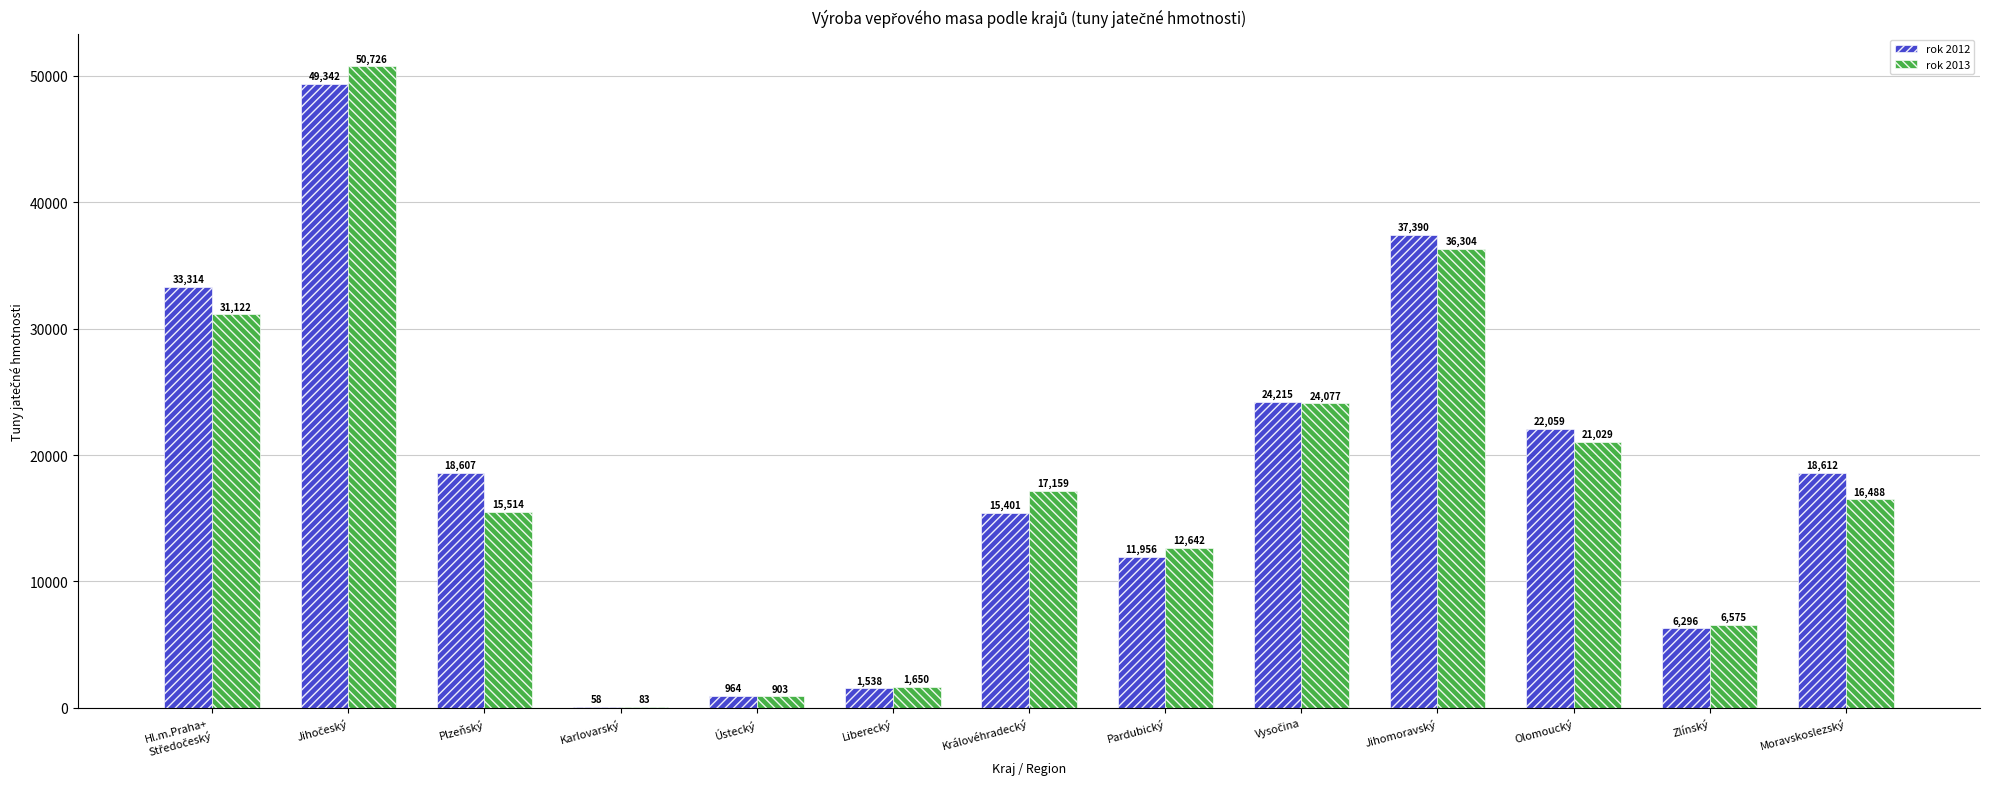

Read the rok 2012 value at Ústecký.

964